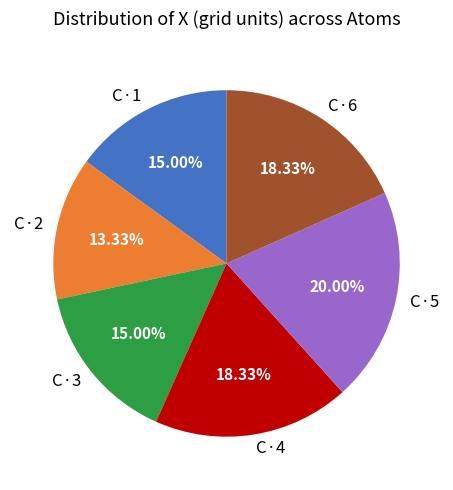

To the nearest percent, what is the average slice percentage?

17%